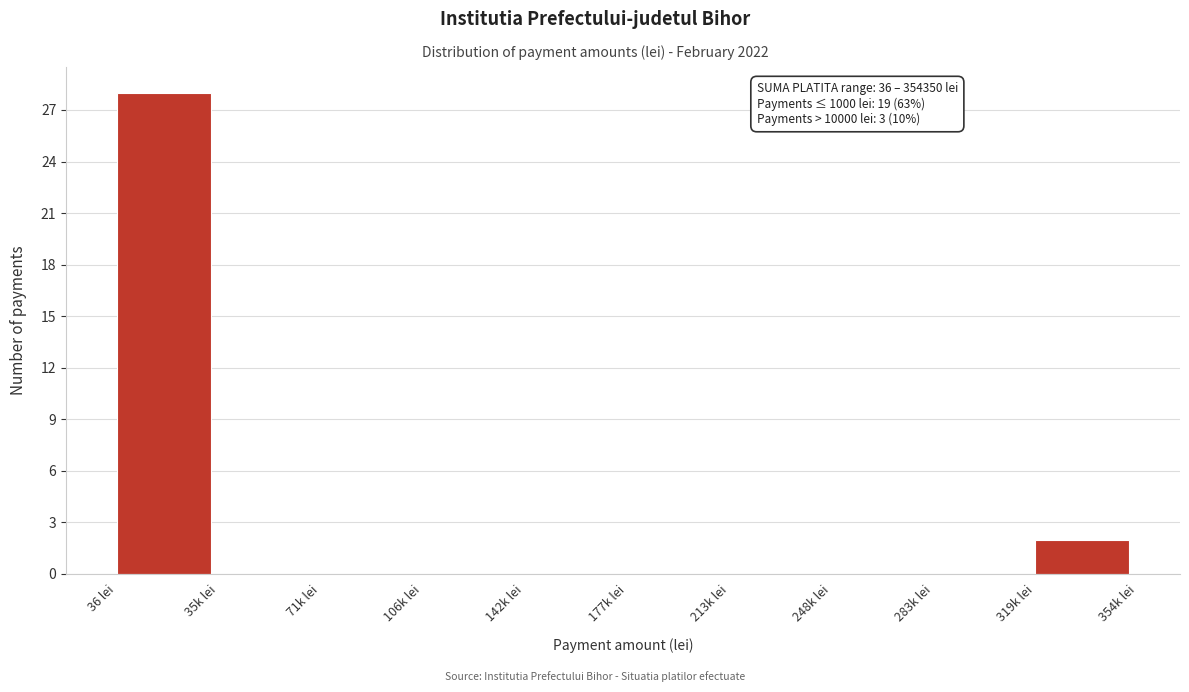

Reading right to left, list all the values displayed in this chart.

319k lei=2	283k lei=0	248k lei=0	213k lei=0	177k lei=0	142k lei=0	106k lei=0	71k lei=0	35k lei=0	36 lei=28